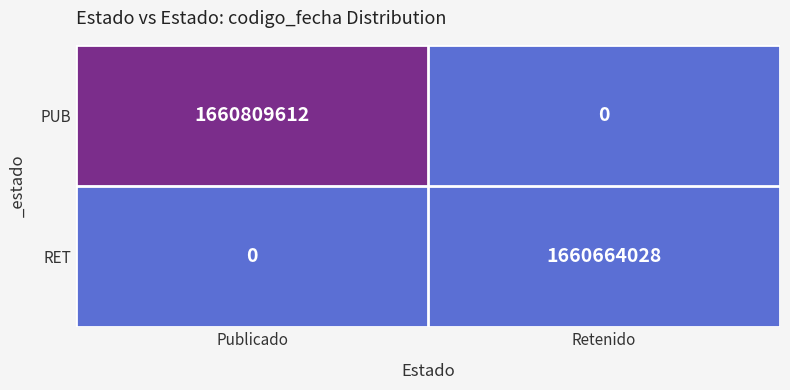

Between Publicado and Retenido, which series saw the biggest shift?

PUB